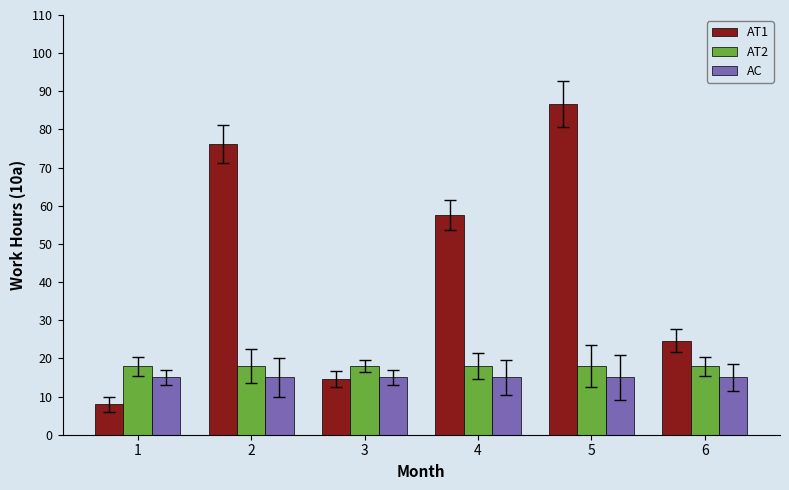

What is the spread (max minus min) of values at 5?

71.6